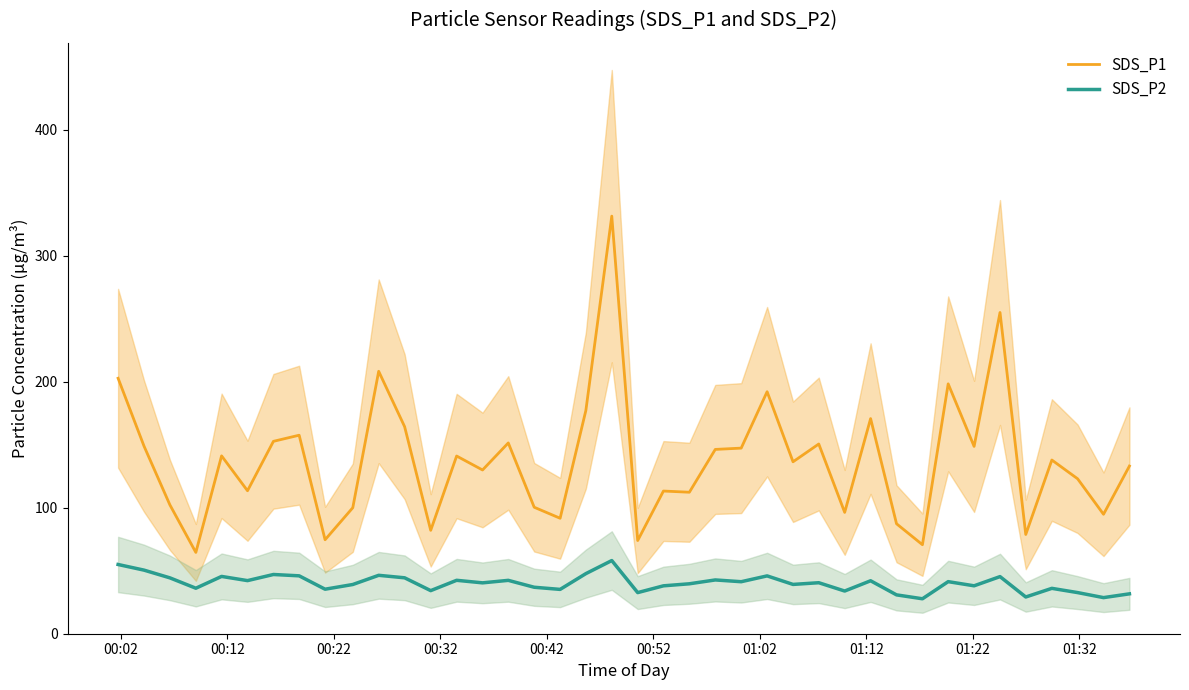

What is the minimum value for SDS_P2?

27.8